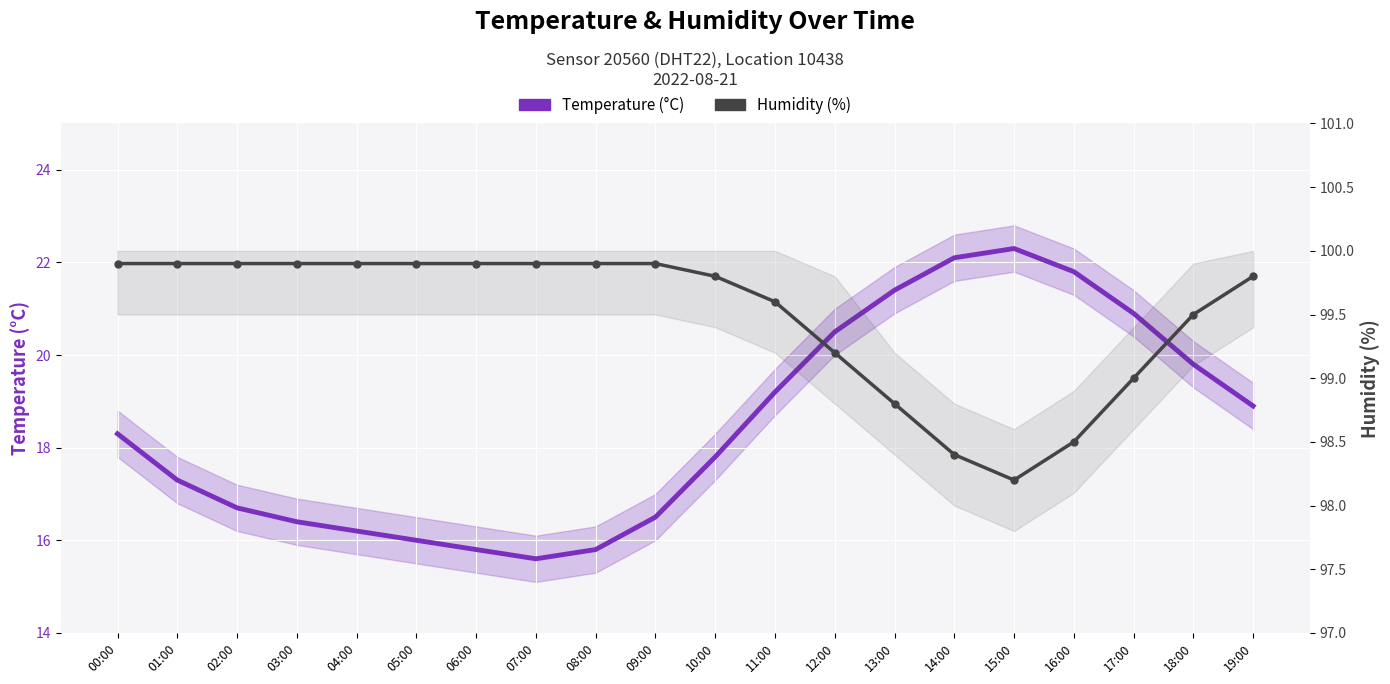

How many lines are shown in the chart?

2